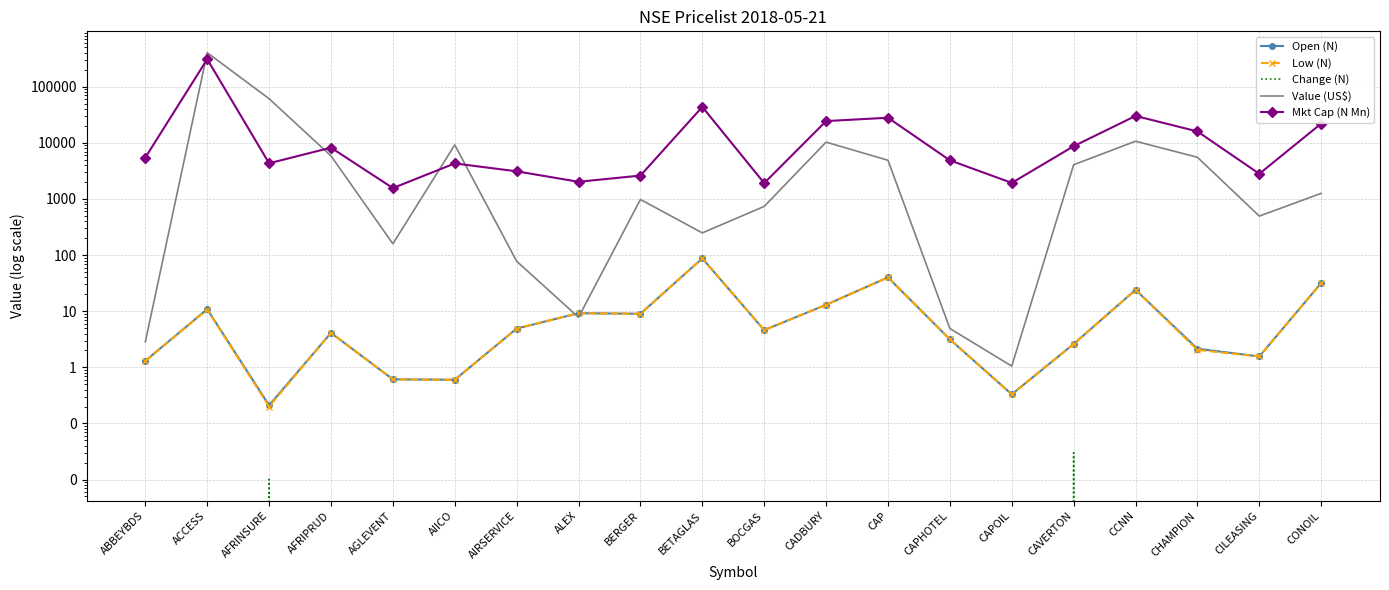

Reading left to right, extract all data points from this chart.

Open (N): ABBEYBDS=1.3	ACCESS=10.8	AFRINSURE=0.2	AFRIPRUD=4.1	AGLEVENT=0.6	AIICO=0.6	AIRSERVICE=4.9	ALEX=9.2	BERGER=9.0	BETAGLAS=87.3	BOCGAS=4.6	CADBURY=13.0	CAP=40.0	CAPHOTEL=3.1	CAPOIL=0.3	CAVERTON=2.6	CCNN=24.0	CHAMPION=2.1	CILEASING=1.6	CONOIL=31.8
Low (N): ABBEYBDS=1.3	ACCESS=10.7	AFRINSURE=0.2	AFRIPRUD=4.1	AGLEVENT=0.6	AIICO=0.6	AIRSERVICE=4.9	ALEX=9.2	BERGER=9.0	BETAGLAS=87.3	BOCGAS=4.6	CADBURY=13.0	CAP=40.0	CAPHOTEL=3.1	CAPOIL=0.3	CAVERTON=2.6	CCNN=24.0	CHAMPION=2.0	CILEASING=1.6	CONOIL=31.8
Change (N): ABBEYBDS=0.0	ACCESS=-0.2	AFRINSURE=0.0	AFRIPRUD=0.0	AGLEVENT=0.0	AIICO=-0.1	AIRSERVICE=0.0	ALEX=0.0	BERGER=0.0	BETAGLAS=0.0	BOCGAS=0.0	CADBURY=0.0	CAP=0.0	CAPHOTEL=0.0	CAPOIL=0.0	CAVERTON=0.0	CCNN=0.0	CHAMPION=-0.0	CILEASING=0.0	CONOIL=0.0
Value (US$): ABBEYBDS=2.8	ACCESS=404243.0	AFRINSURE=61129.1	AFRIPRUD=5855.7	AGLEVENT=159.0	AIICO=9195.9	AIRSERVICE=77.6	ALEX=7.8	BERGER=979.2	BETAGLAS=248.2	BOCGAS=736.6	CADBURY=10294.0	CAP=4889.5	CAPHOTEL=4.9	CAPOIL=1.1	CAVERTON=4069.7	CCNN=10690.8	CHAMPION=5525.6	CILEASING=495.2	CONOIL=1258.9
Mkt Cap (N Mn): ABBEYBDS=5460.0	ACCESS=309529.3	AFRINSURE=4322.9	AFRIPRUD=8200.0	AGLEVENT=1561.9	AIICO=4296.7	AIRSERVICE=3106.6	ALEX=2023.6	BERGER=2608.4	BETAGLAS=43672.6	BOCGAS=1914.7	CADBURY=24416.6	CAP=28000.0	CAPHOTEL=4878.7	CAPOIL=1933.0	CAVERTON=8711.3	CCNN=30160.3	CHAMPION=15972.2	CILEASING=2805.4	CONOIL=22067.7